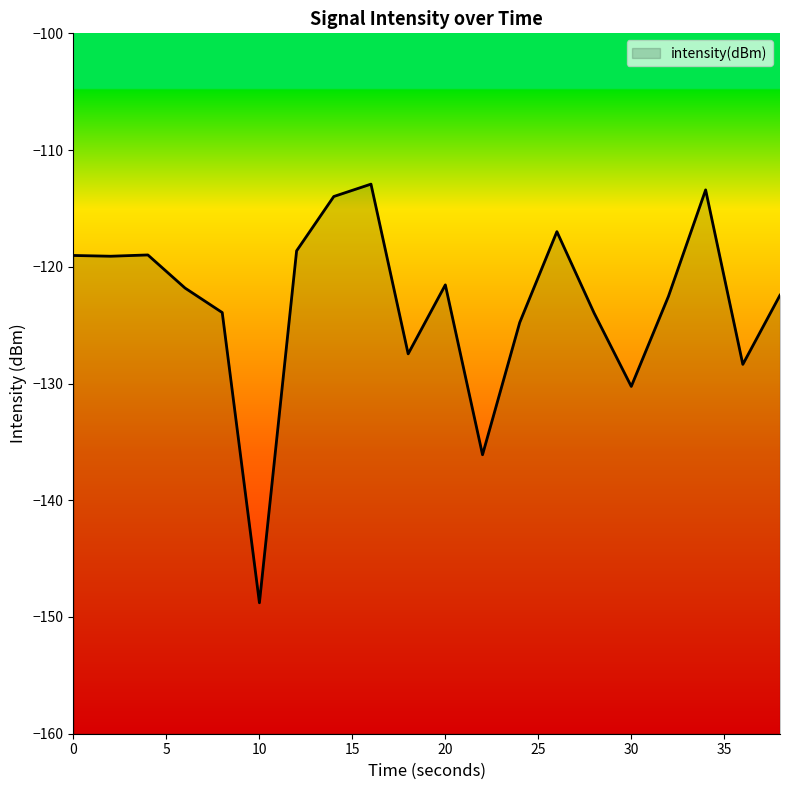

How many data points are less than -121?

12